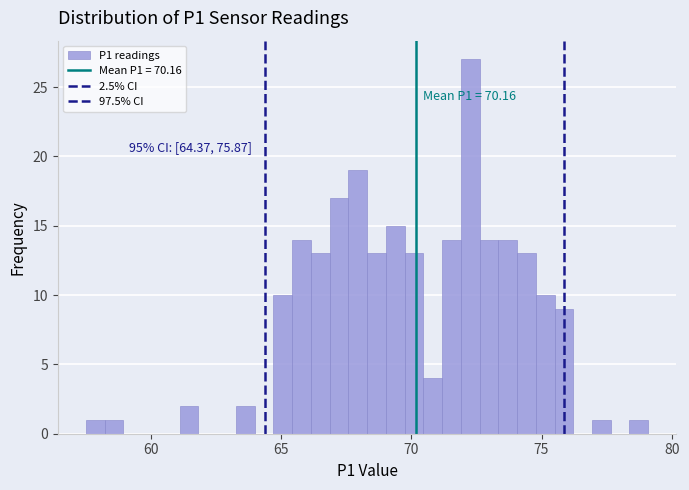

Around what value on the x-axis is the tallest bar? Give the approximate position of its centre, as read against the axis.

72.5